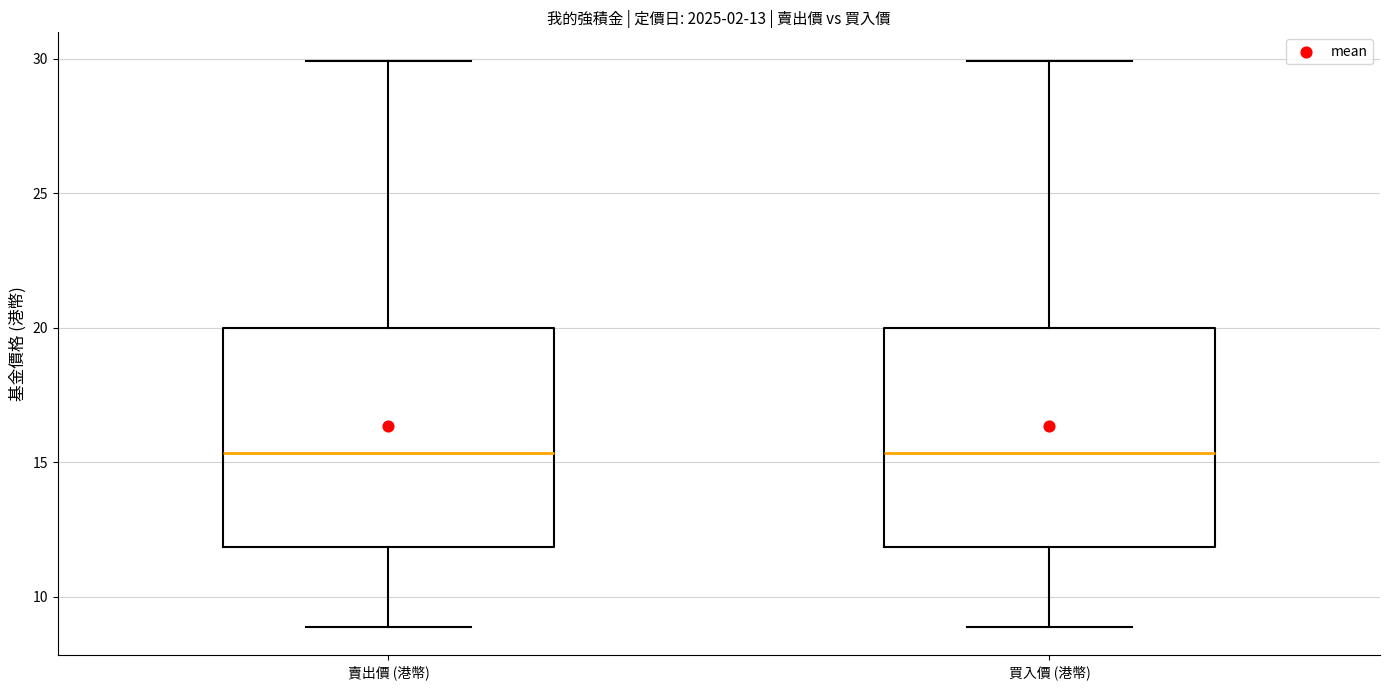

Reading left to right, transcribe this box plot: for each box, give where its median line is, the range the box spans, and where its two whiskers end, as read against the y-axis. The values are not printed on the chart, so give them approximately, as read against the axis.

賣出價 (港幣): median 15.5, box 12.0 to 20.0, whiskers 9.0 to 30.0
買入價 (港幣): median 15.5, box 12.0 to 20.0, whiskers 9.0 to 30.0